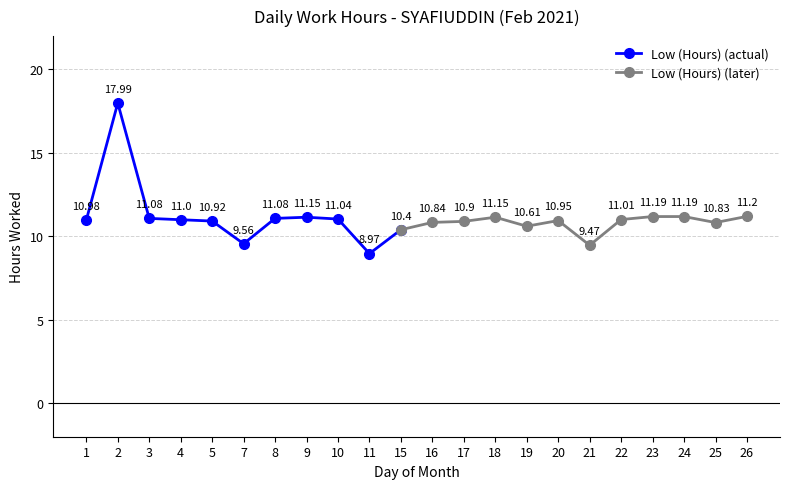

How many interior local peaks (higher than both neighbors) does the data have?

4